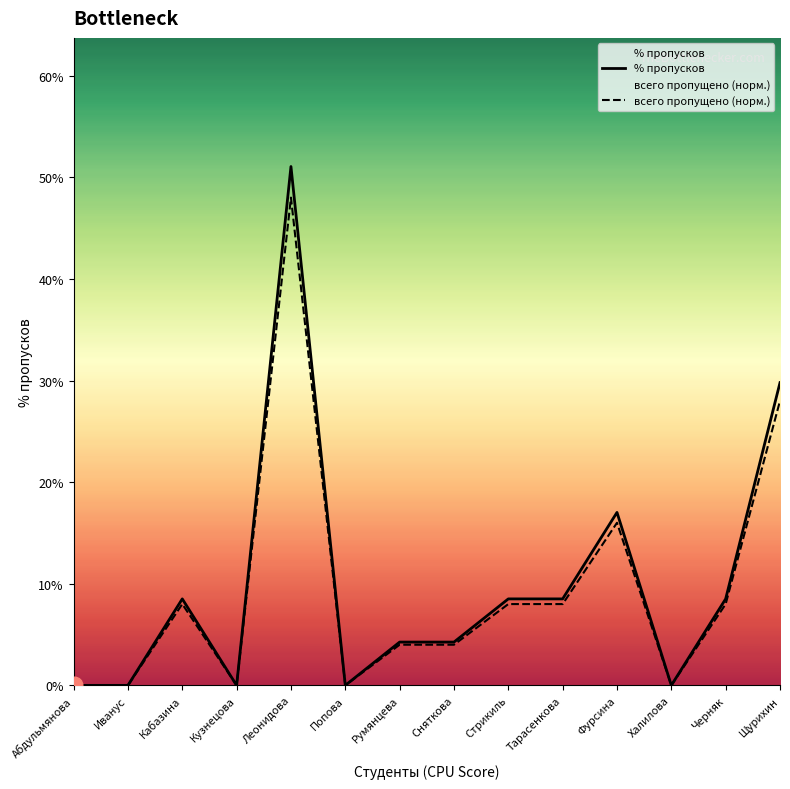

At which label does всего пропущено reach its minimum?

Абдульмянова